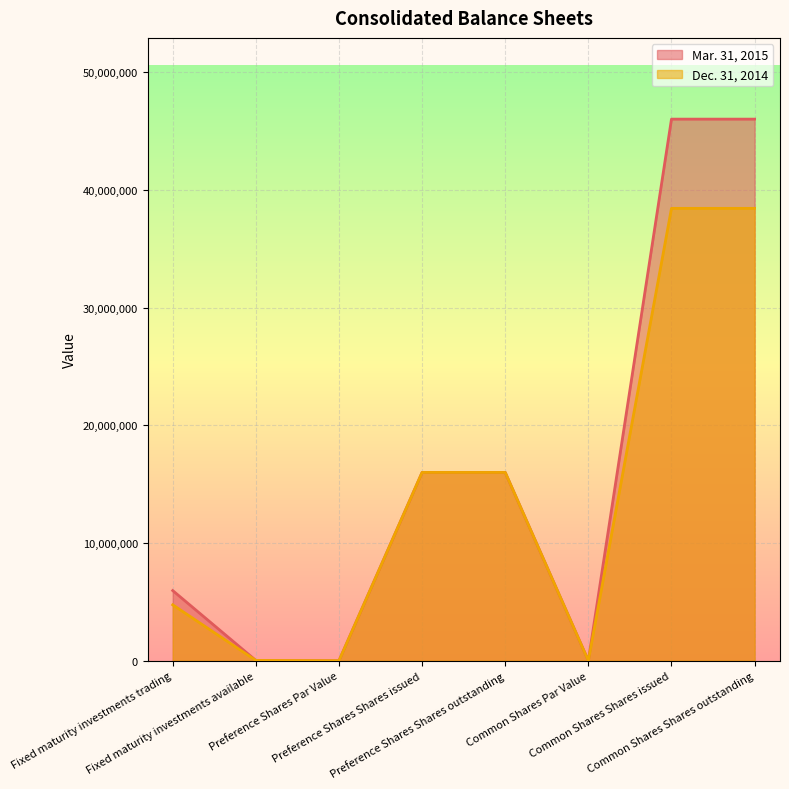

What is the sum of all Mar. 31, 2015 values?

130033663